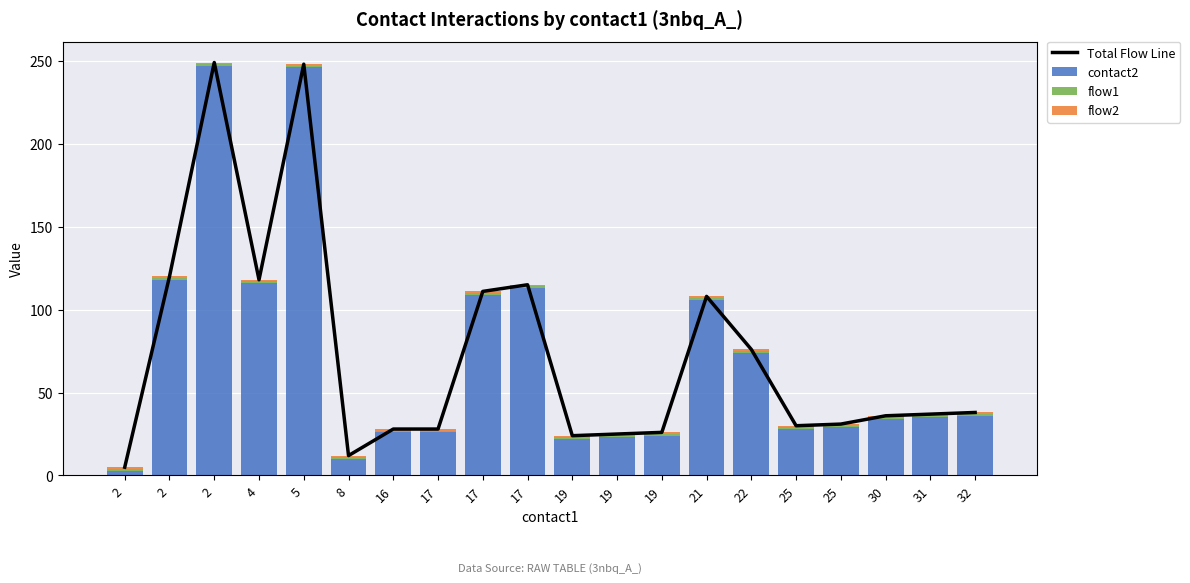

How many categories are shown in the chart?

20